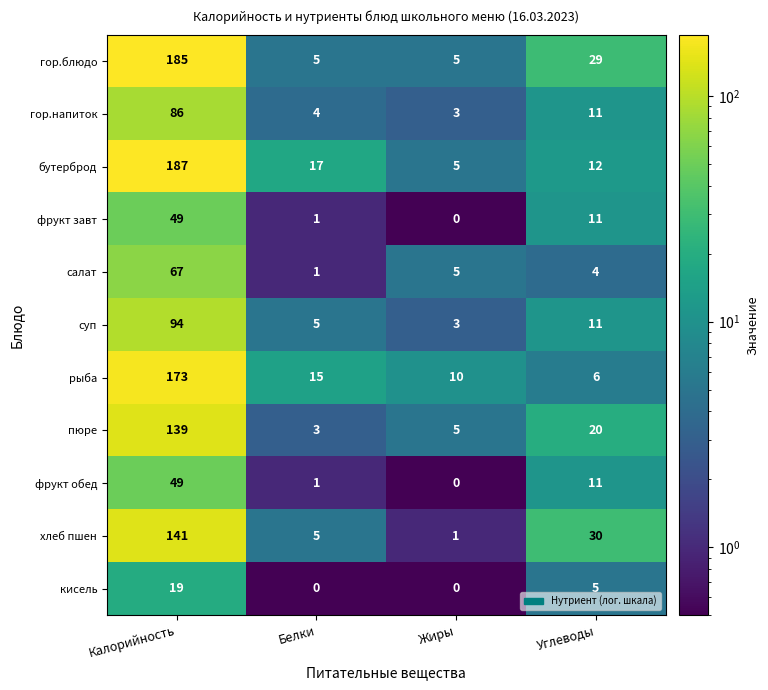

Which series changed the most between Белки and Жиры?

бутерброд